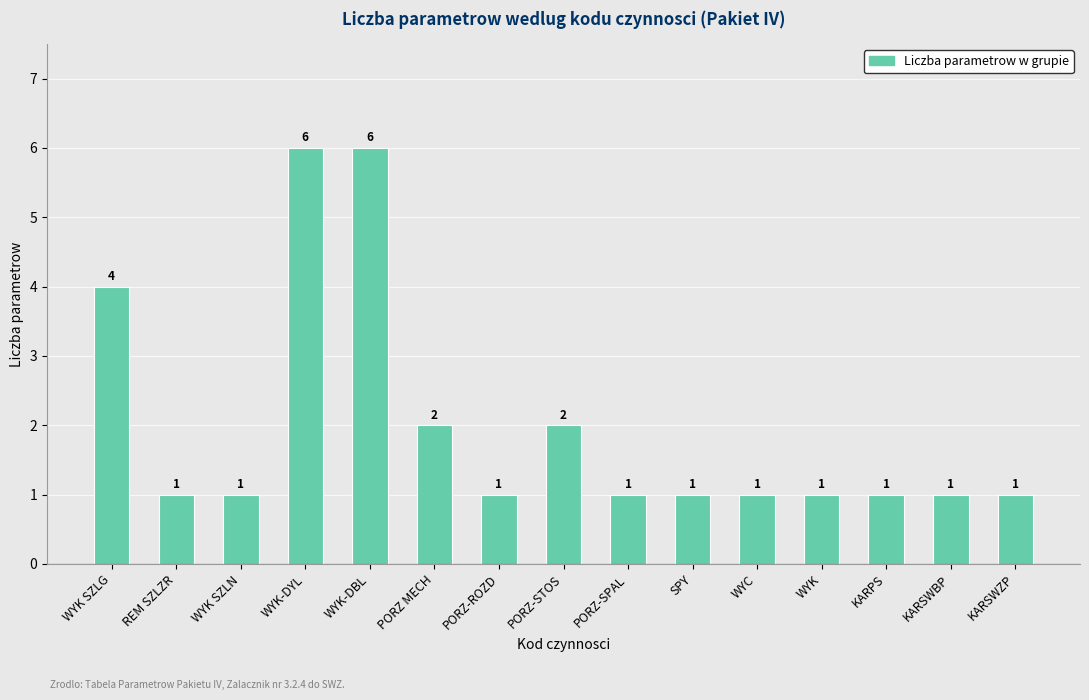

What is the label of the 11th bar from the right?

WYK-DBL